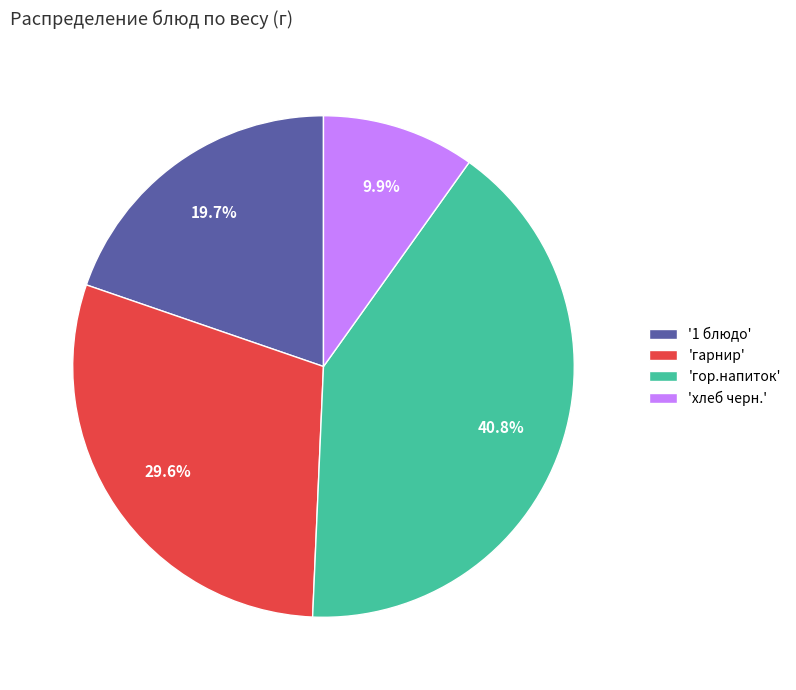

Is 'хлеб черн.' the majority of the pie?

No